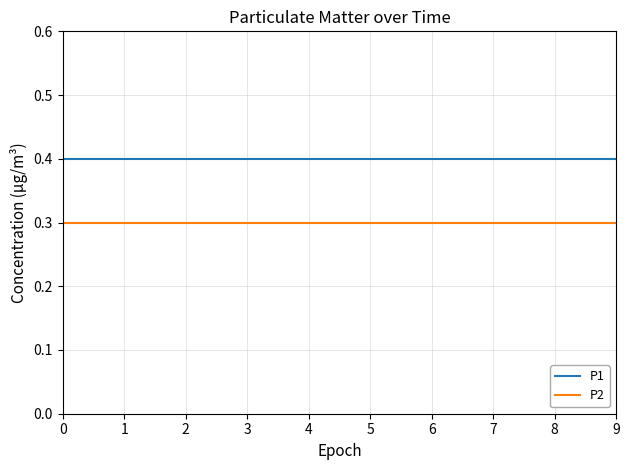

True or false: P2 and P1 intersect in this chart.

False